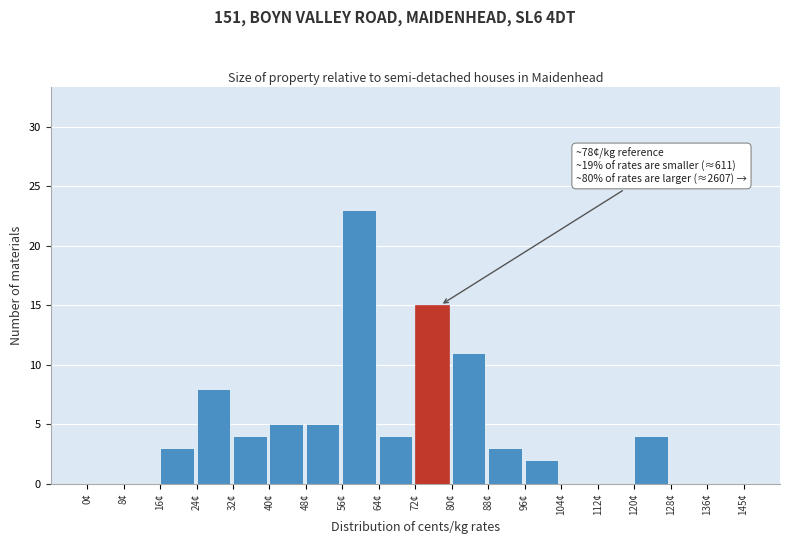

Which range on the x-axis has the tallest bar?

56 to 64